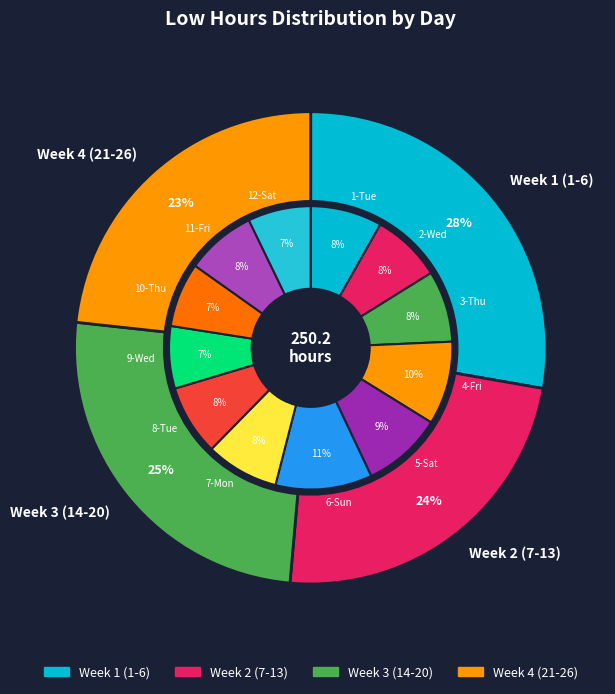

Do 7-Mon and 19-Sat together represent more than half of the pie?

No